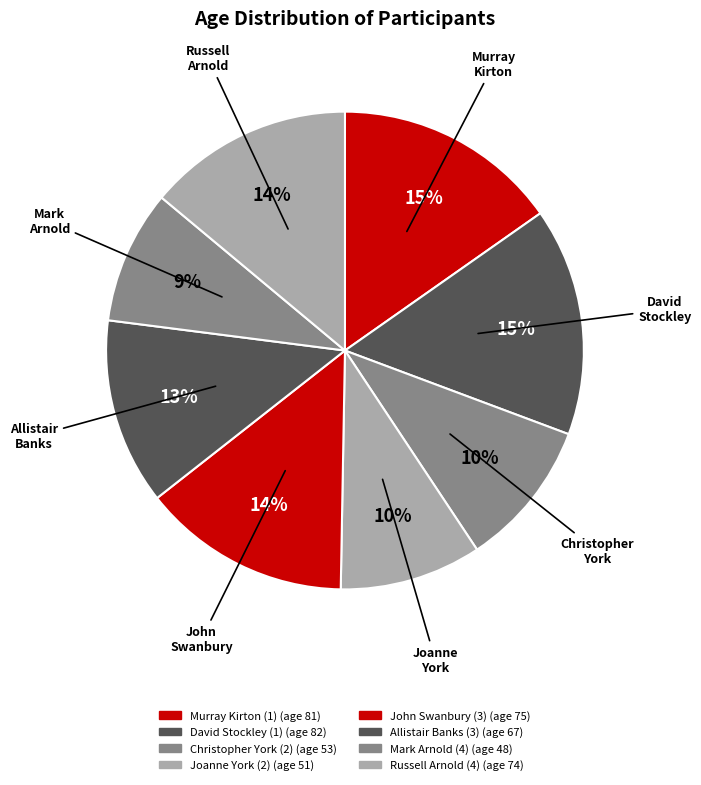

How many segments does this pie chart have?

8